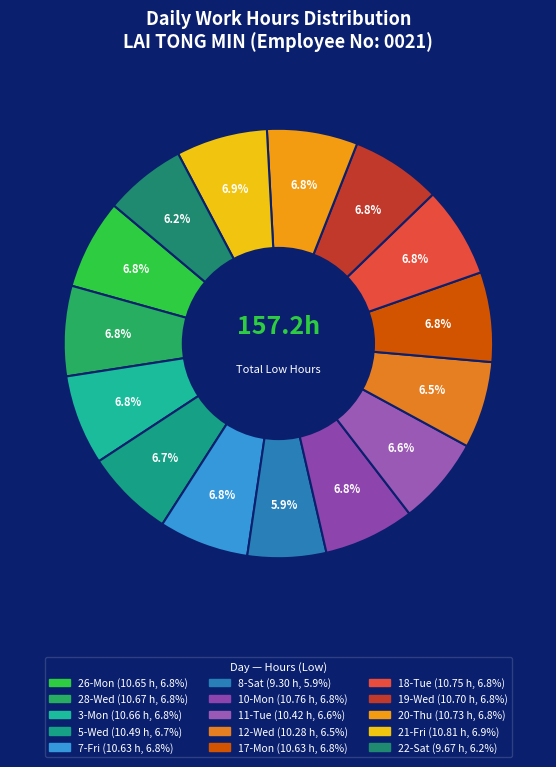

Is it true that 11-Tue is 20% of the pie?

False